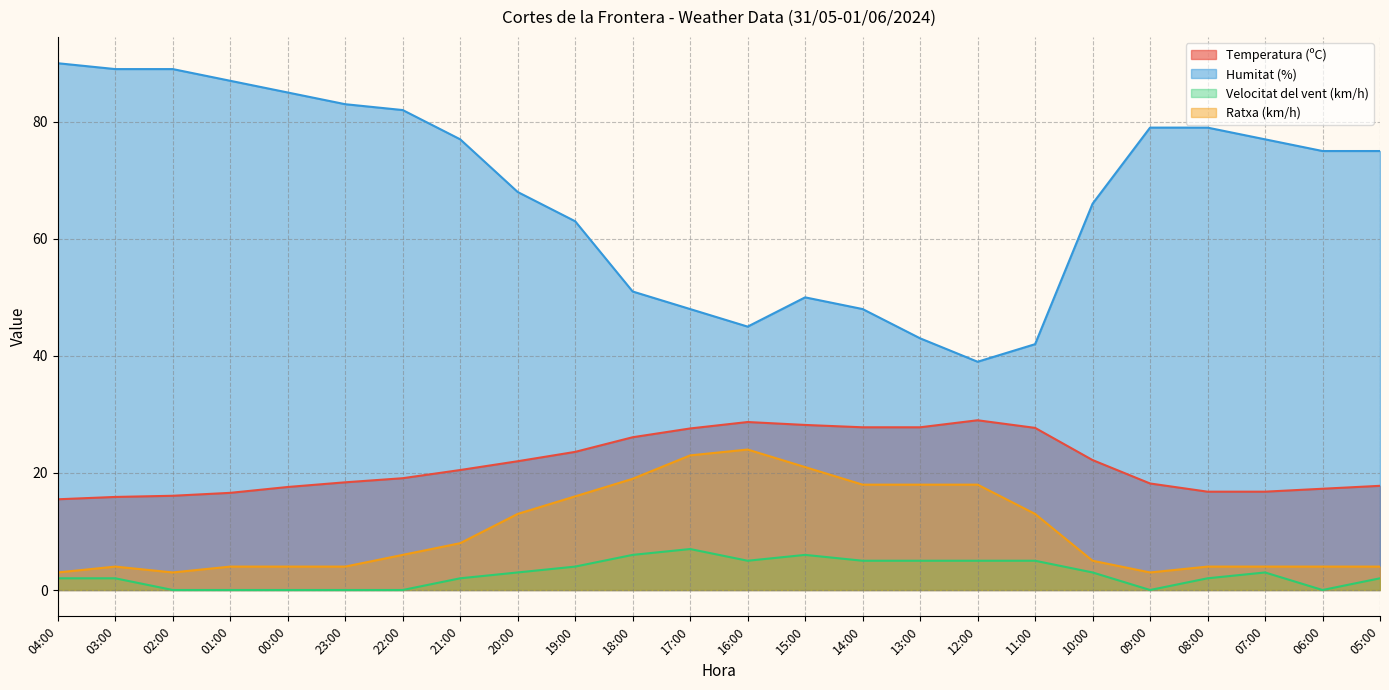

Count the number of data series in this chart.

4